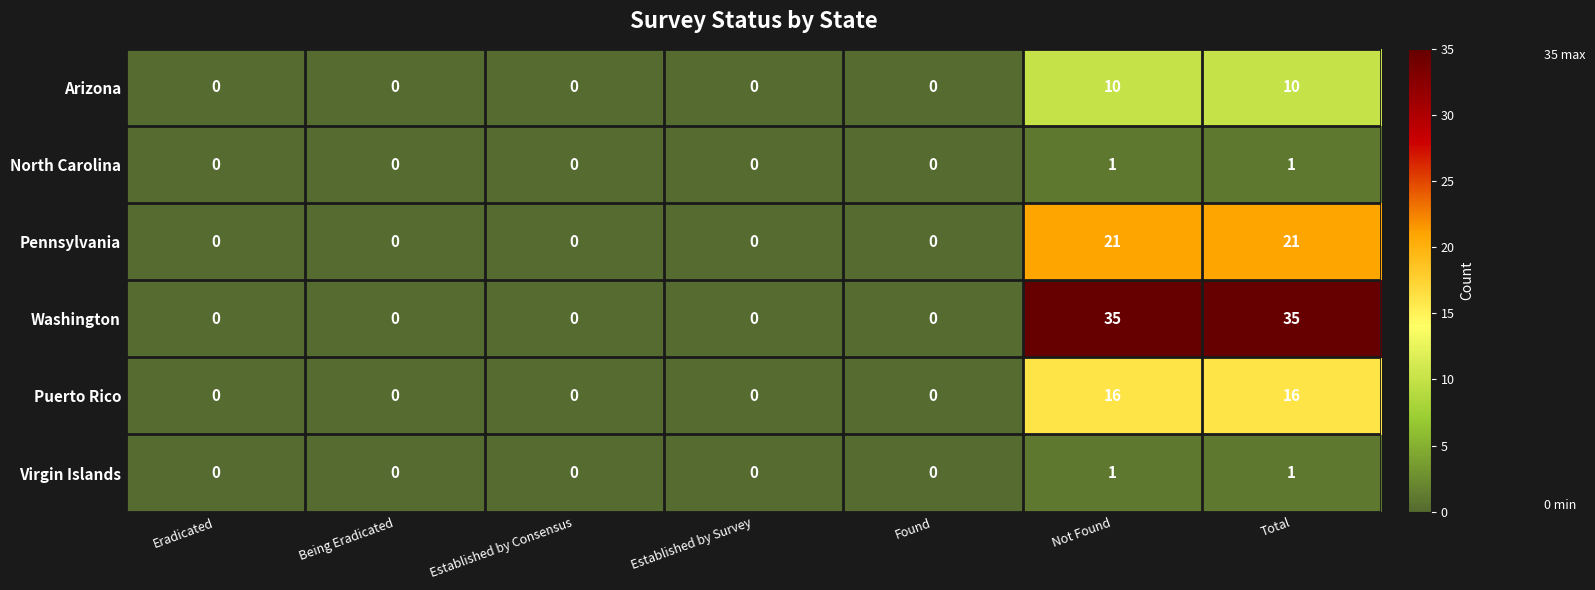

Which series has the largest range (max minus min)?

Washington